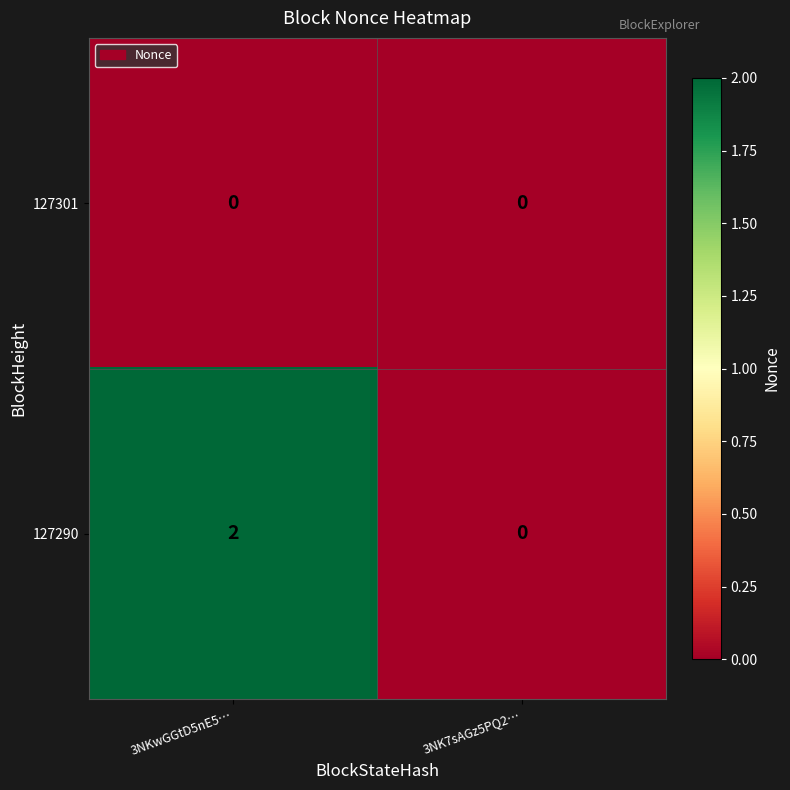

Is the value of 127301 at 3NK7sAGz5PQ2… greater than the value of 127290 at 3NKwGGtD5nE5…?

No